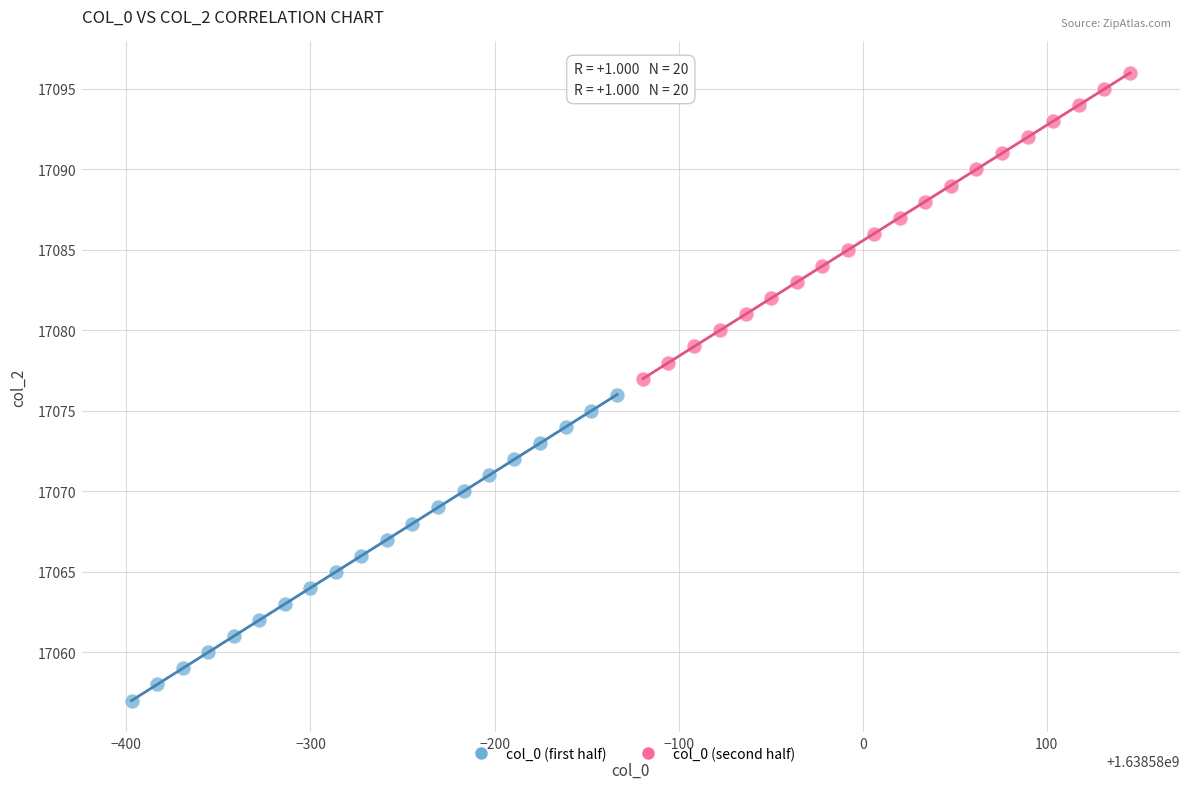

Which series contains the highest Y value?

col_0 (second half)